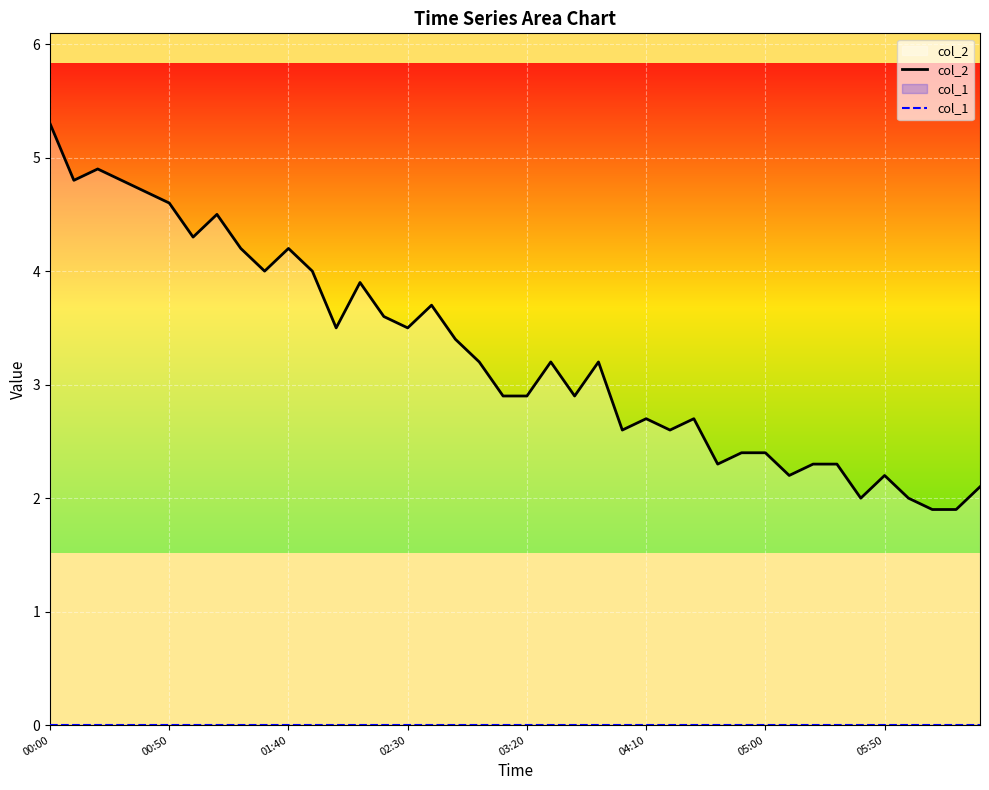

What is the difference between the maximum and minimum values in the col_2 series?

3.4